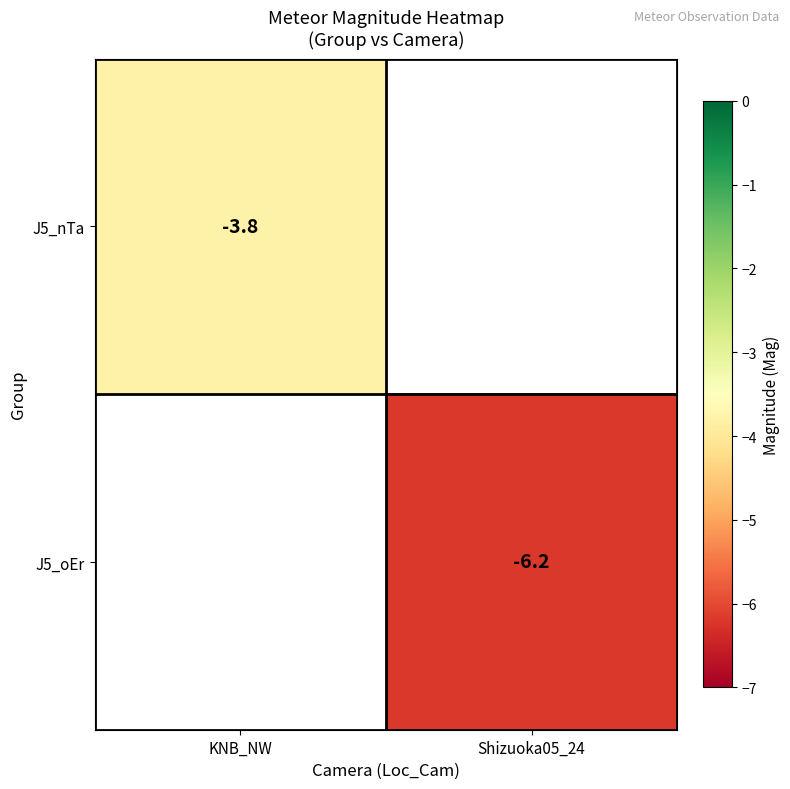

The value of J5_nTa at KNB_NW is -5.3. True or false?

False